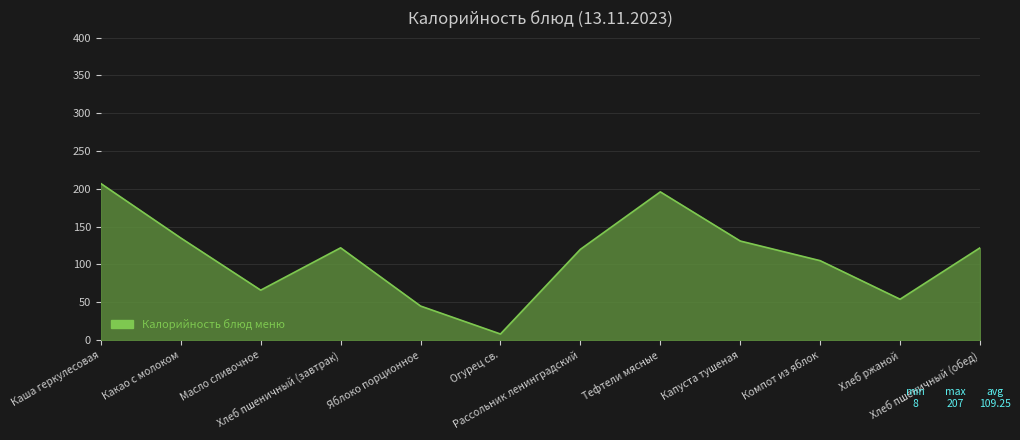

What is the smallest value displayed?

8